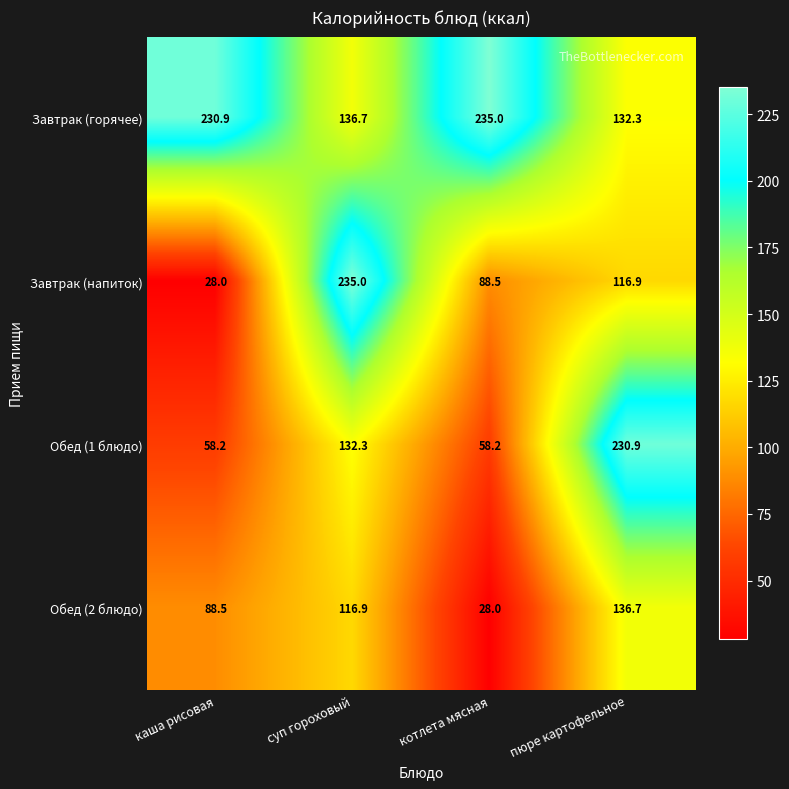

Reading right to left, extract all data points from this chart.

Завтрак (горячее): пюре картофельное=132.3	котлета мясная=235.0	суп гороховый=136.7	каша рисовая=230.9
Завтрак (напиток): пюре картофельное=116.9	котлета мясная=88.5	суп гороховый=235.0	каша рисовая=28.0
Обед (1 блюдо): пюре картофельное=230.9	котлета мясная=58.2	суп гороховый=132.3	каша рисовая=58.2
Обед (2 блюдо): пюре картофельное=136.7	котлета мясная=28.0	суп гороховый=116.9	каша рисовая=88.5